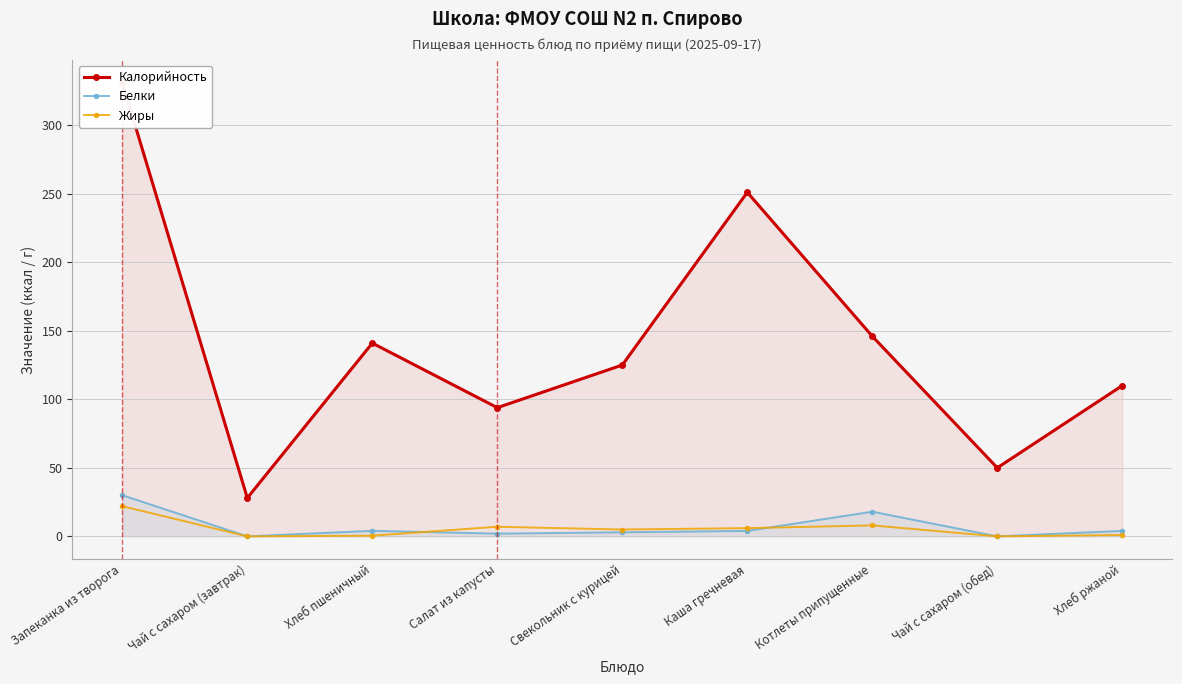

The Калорийность series shows 28.0 at Чай с сахаром (завтрак). True or false?

True